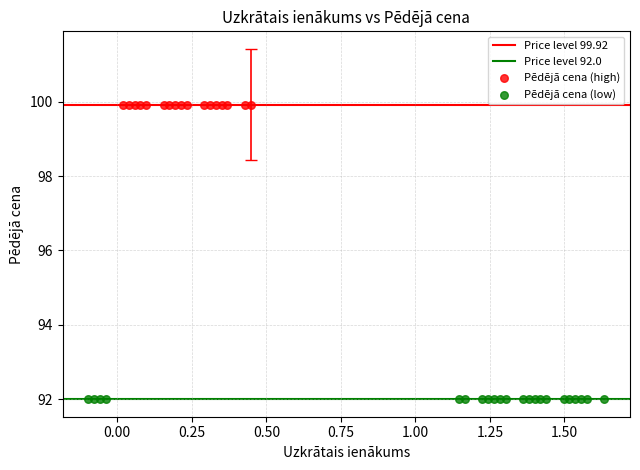

Which series contains the highest Y value?

Pēdējā cena (high)